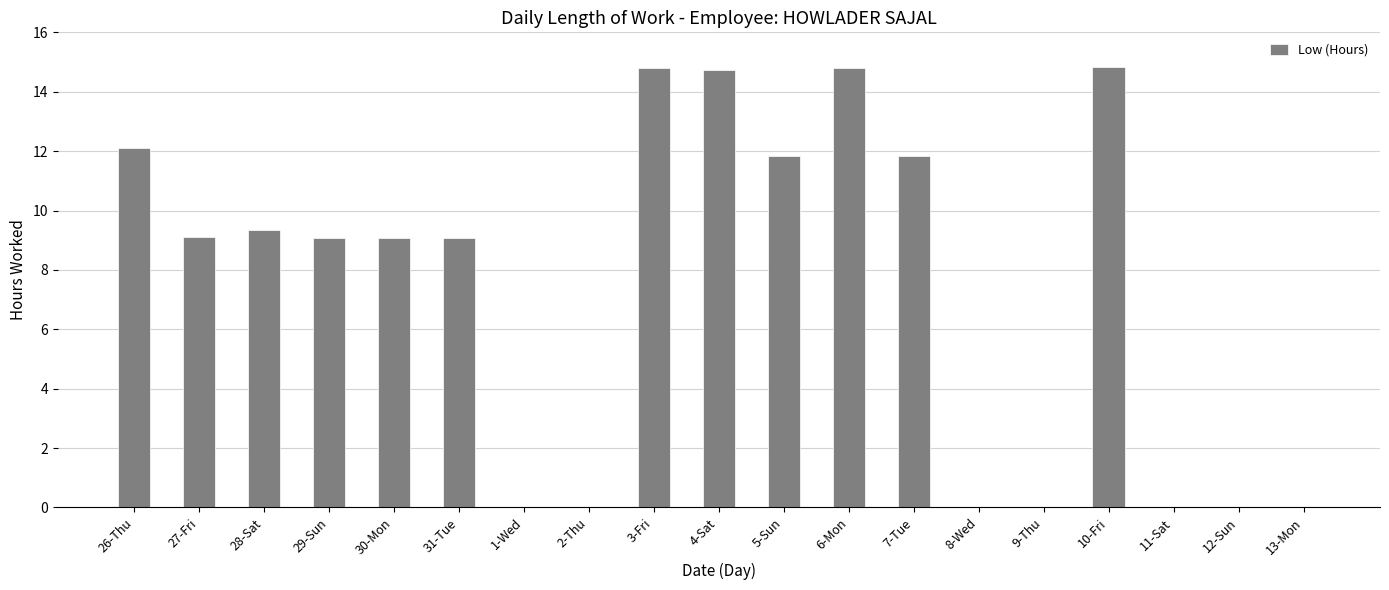

True or false: the data shows 20.4 at 4-Sat.

False